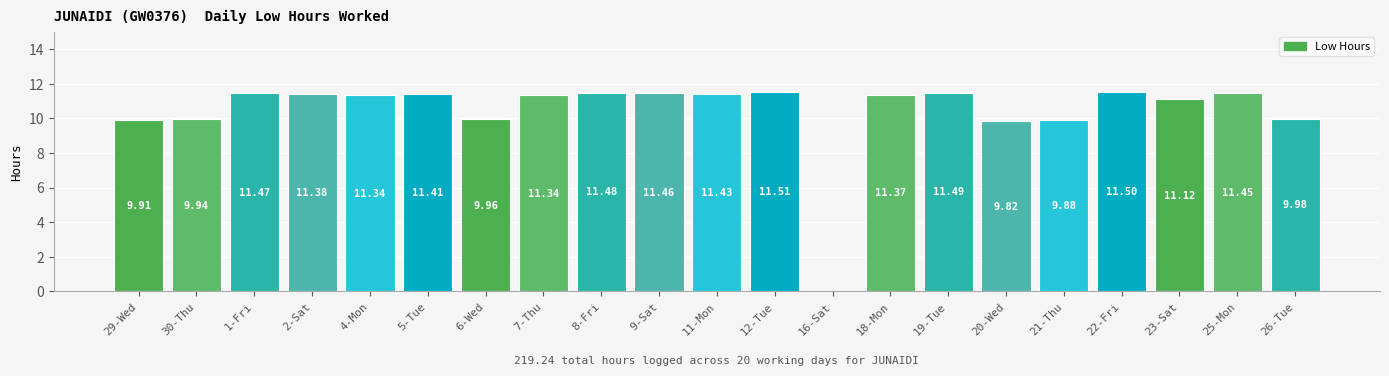

Which label corresponds to the largest value in the chart?

12-Tue